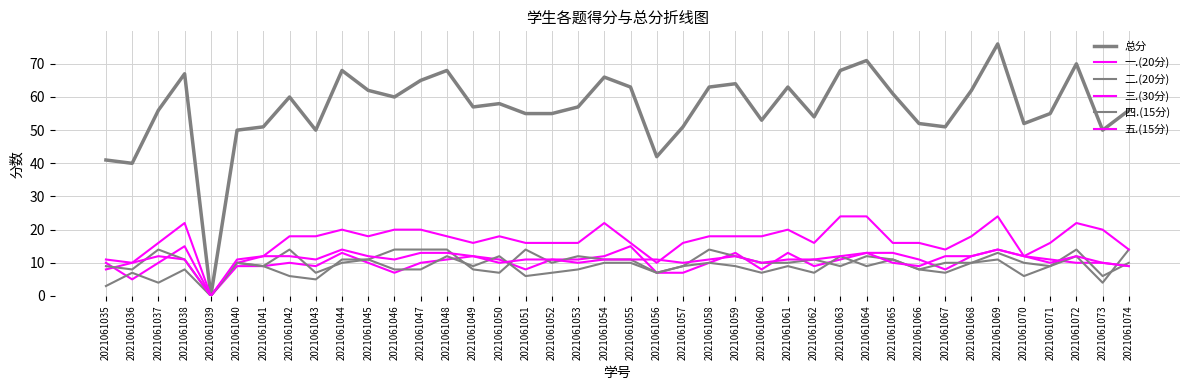

Where is 二.(20分) nearest to the value 7?

2021061036